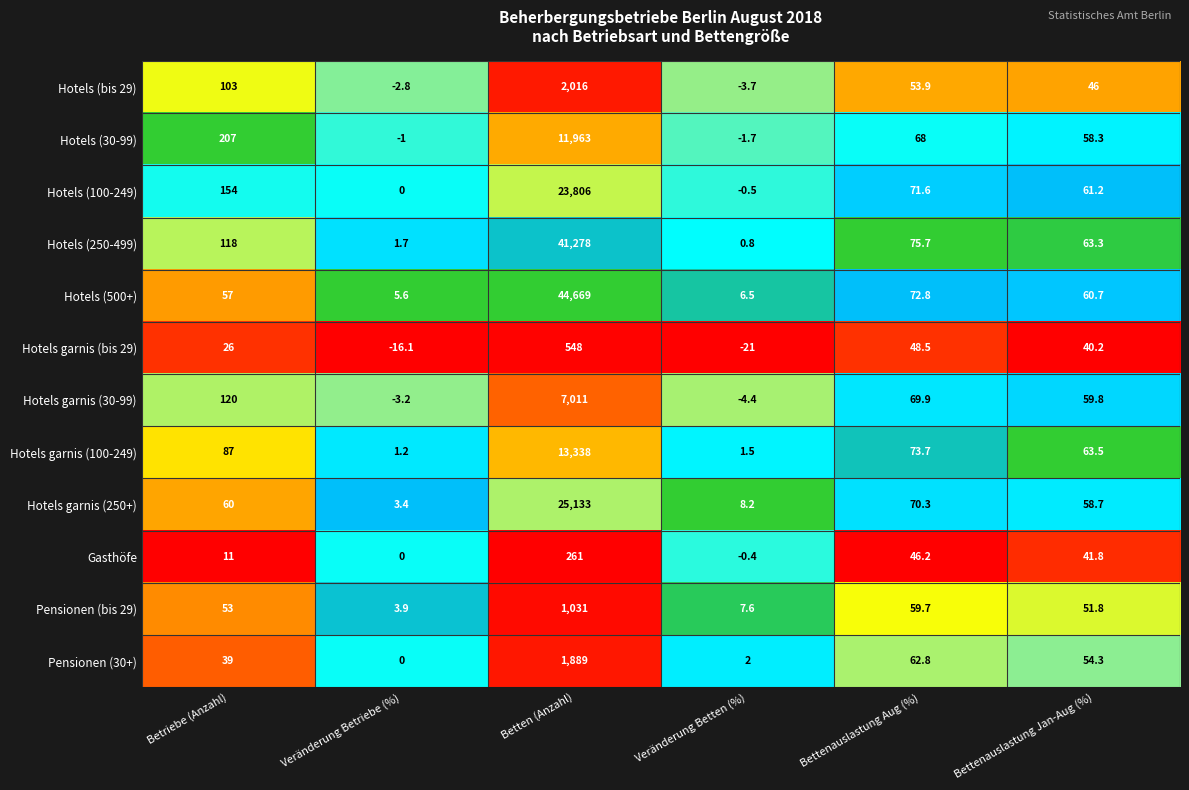

What is the approximate value of Hotels garnis (30-99) at Veränderung Betriebe (%)?

-3.2